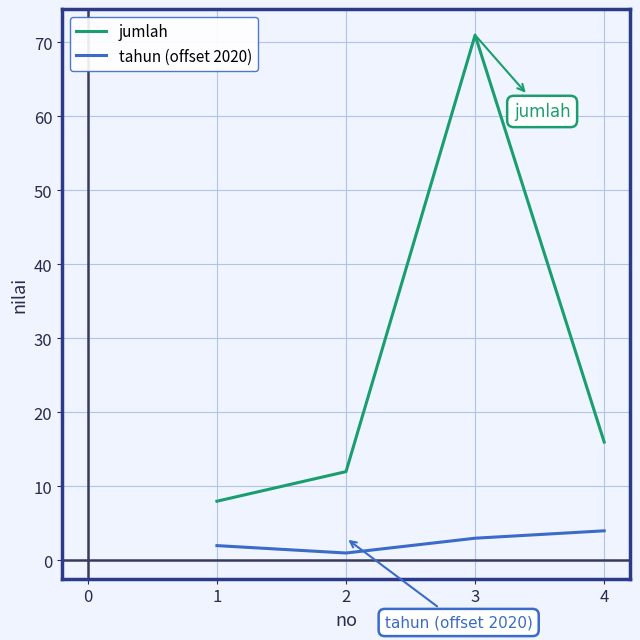

Which series has the widest spread of values?

jumlah